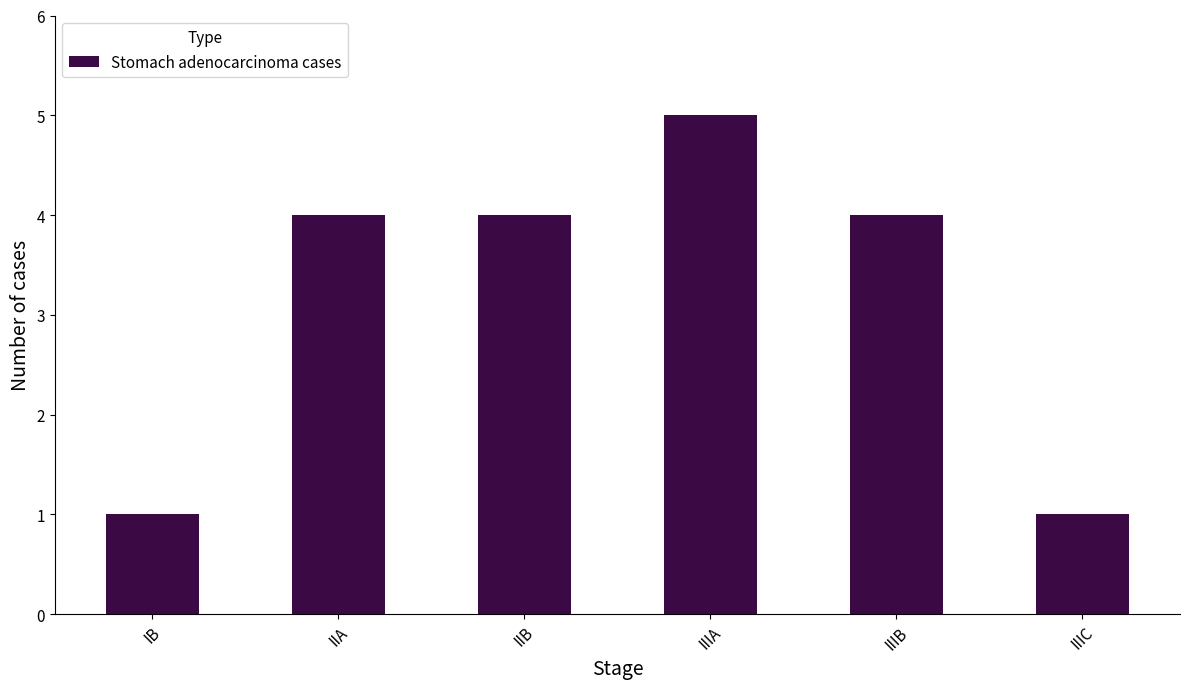

What is the change in value from IB to IIIA?

+4